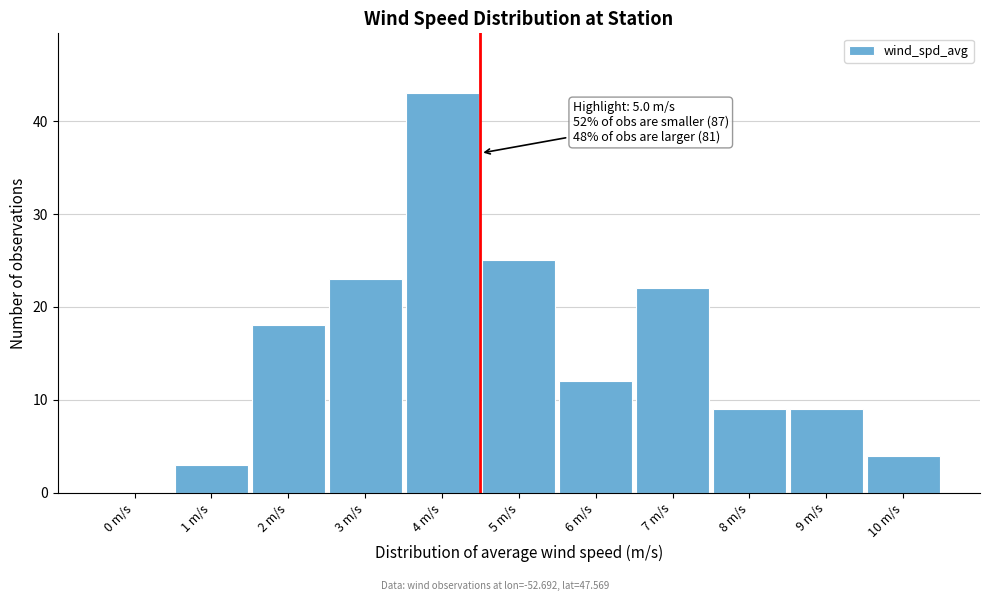

Reading left to right, list all the values displayed in this chart.

0 m/s=0	1 m/s=3	2 m/s=18	3 m/s=23	4 m/s=43	5 m/s=25	6 m/s=12	7 m/s=22	8 m/s=9	9 m/s=9	10 m/s=4